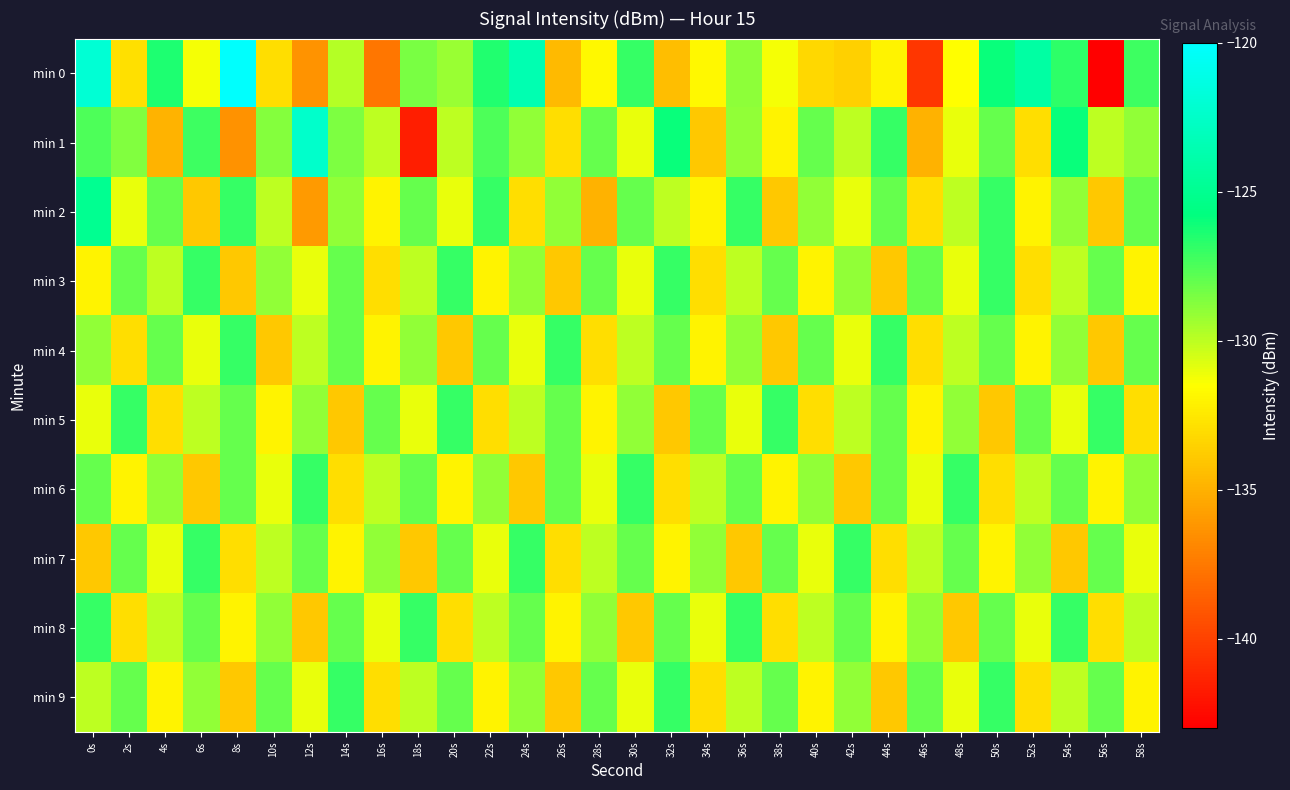

Which series changed the most between 14s and 56s?

min 0